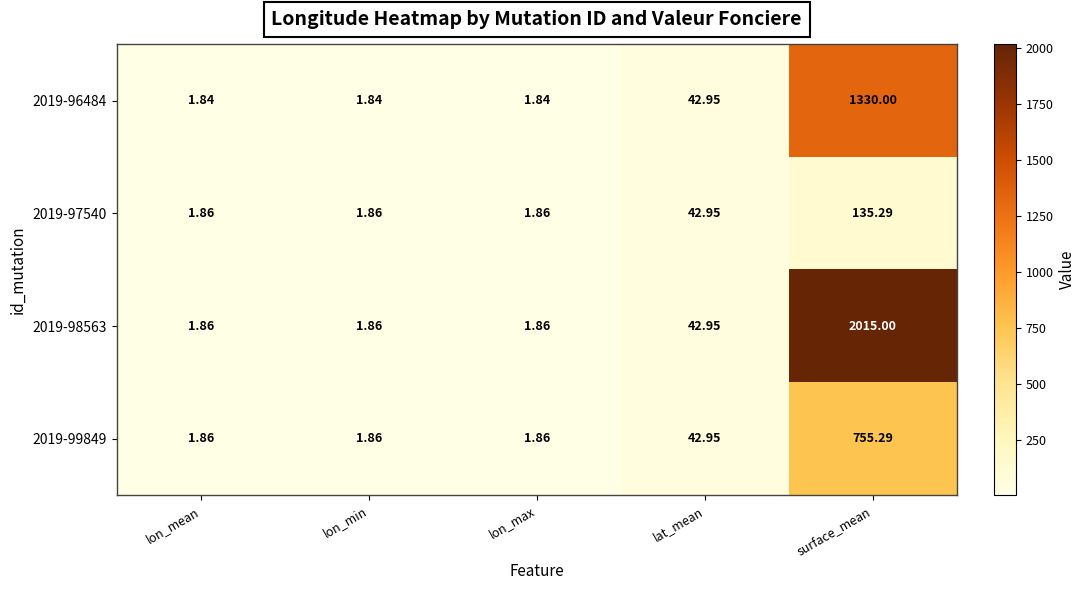

Between lon_mean and surface_mean, which is larger?

surface_mean